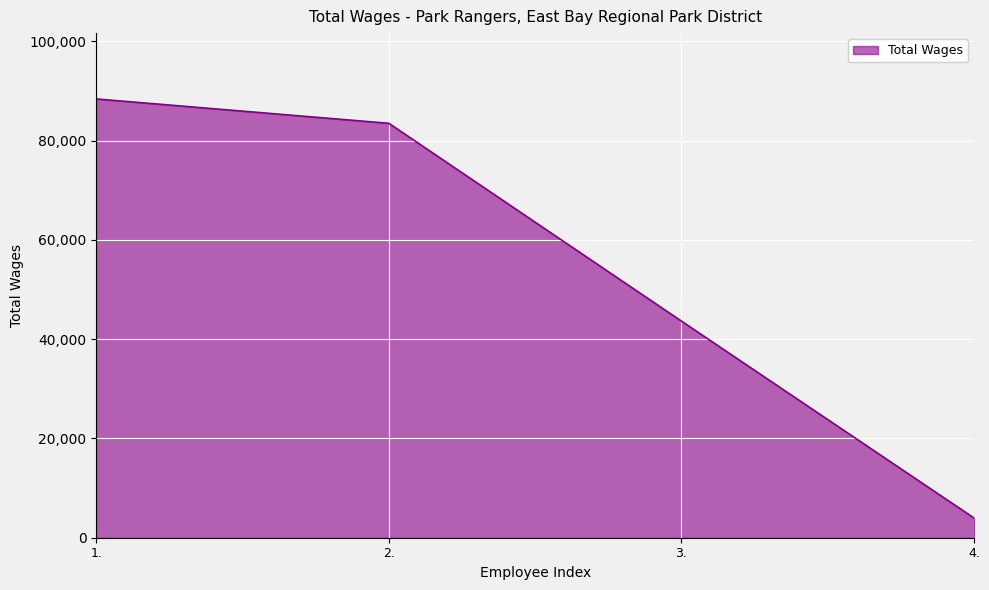

True or false: the data has more than 2 interior local peaks.

False